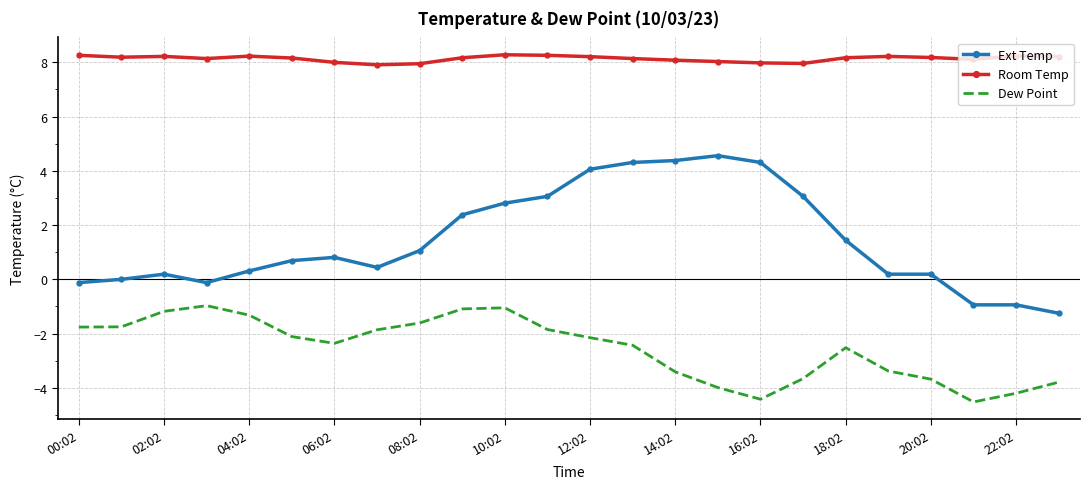

What is the difference between the maximum and minimum values in the Room Temp series?

0.4